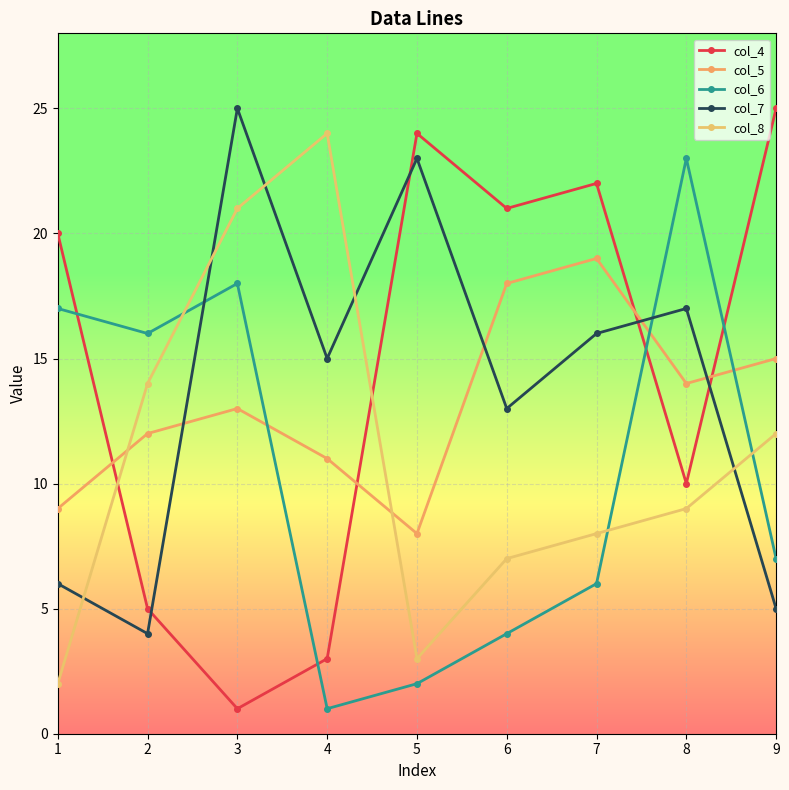

What is the difference between the maximum and minimum values in the col_4 series?

24